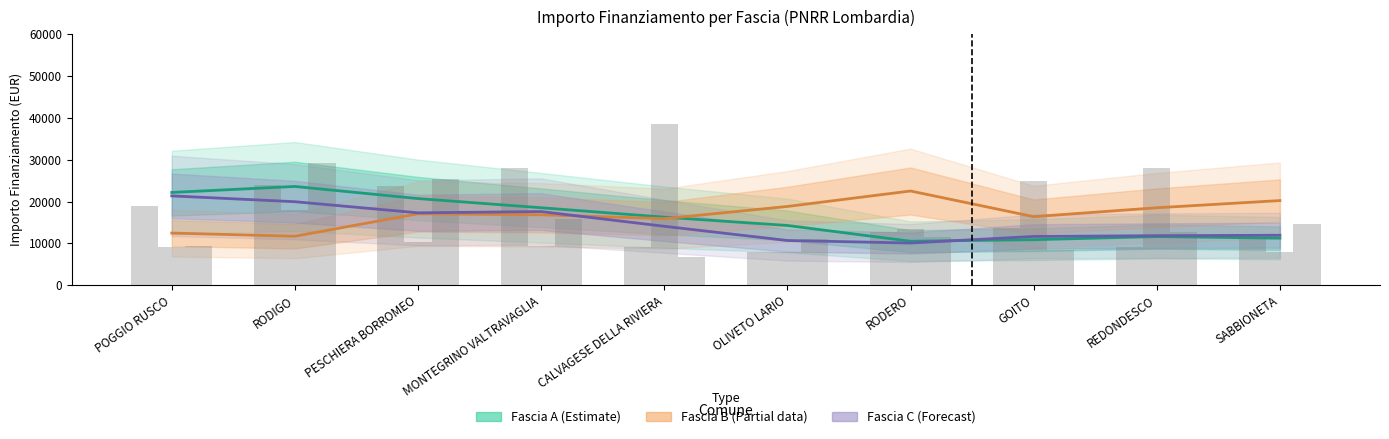

Which series has the largest total across all categories?

Fascia B (Partial)